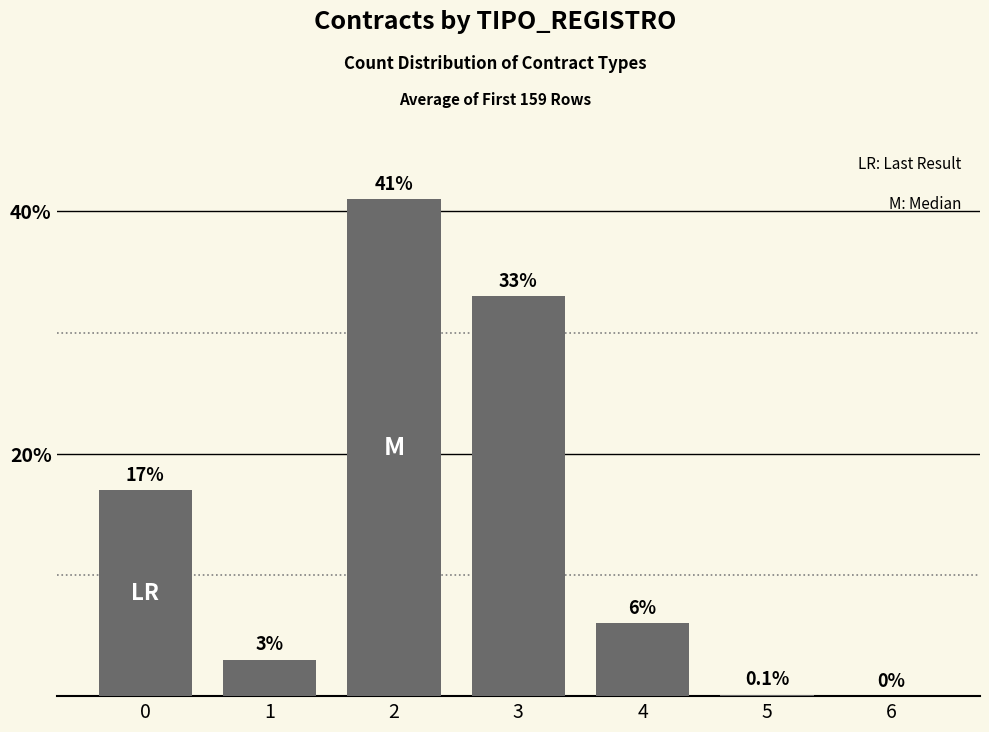

How many distinct data groups are displayed?

1